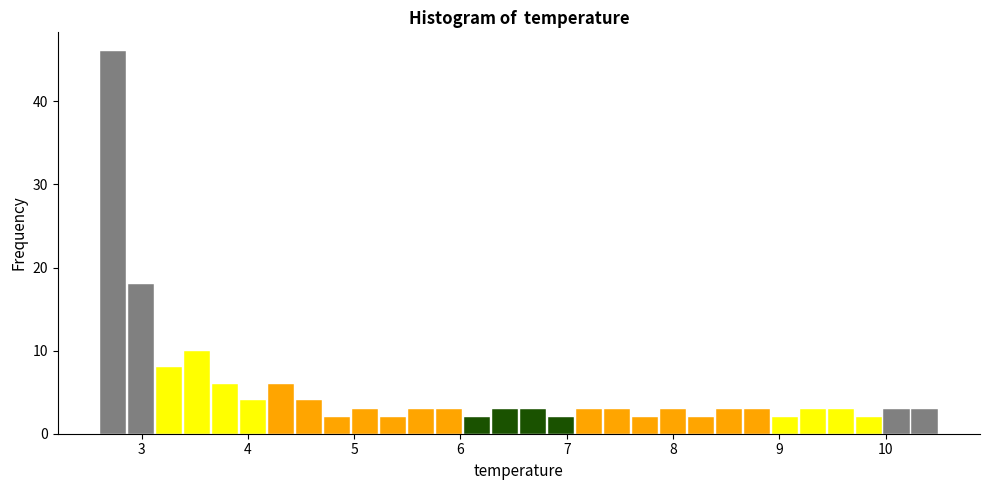

Around what value on the x-axis is the tallest bar? Give the approximate position of its centre, as read against the axis.

2.7